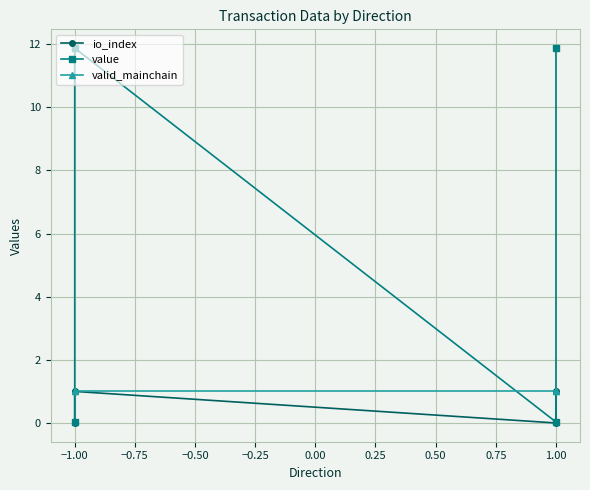

What value does the valid_mainchain series have at 1.00?

1.0